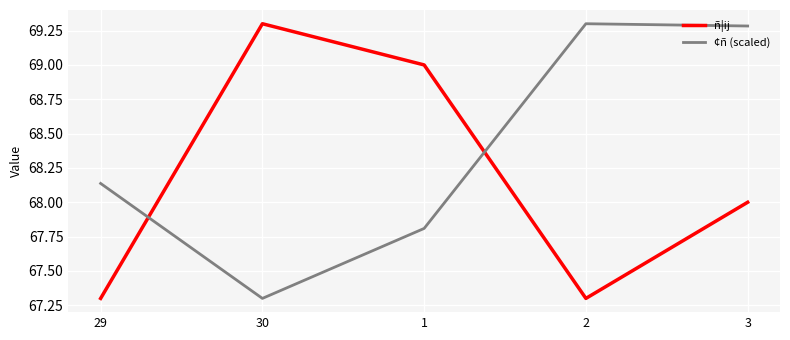

True or false: ¢ñ (scaled) and ñ¦ij intersect in this chart.

True